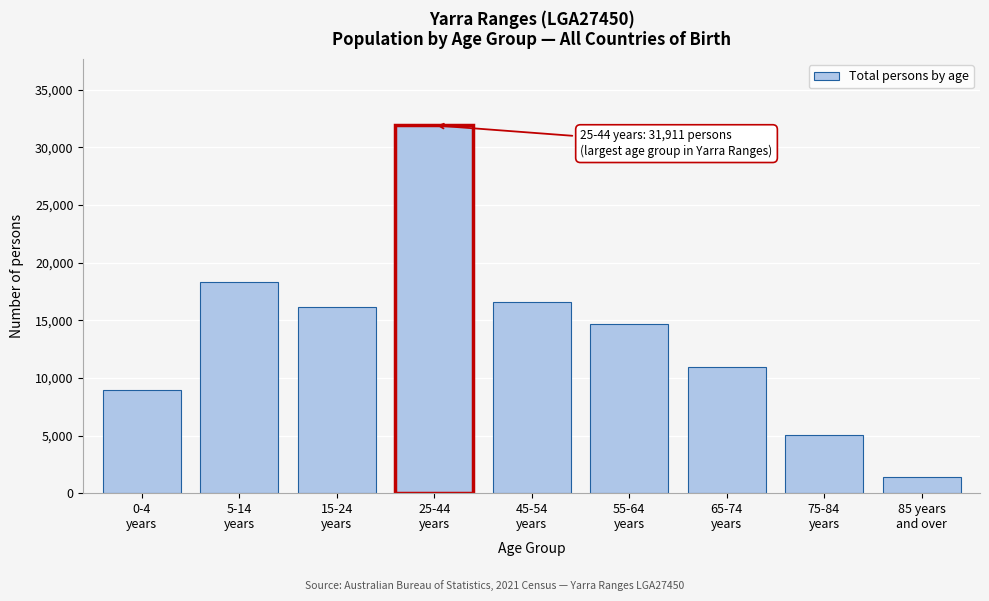

Reading left to right, list all the values displayed in this chart.

8981	18303	16133	31911	16605	14670	10933	5027	1428